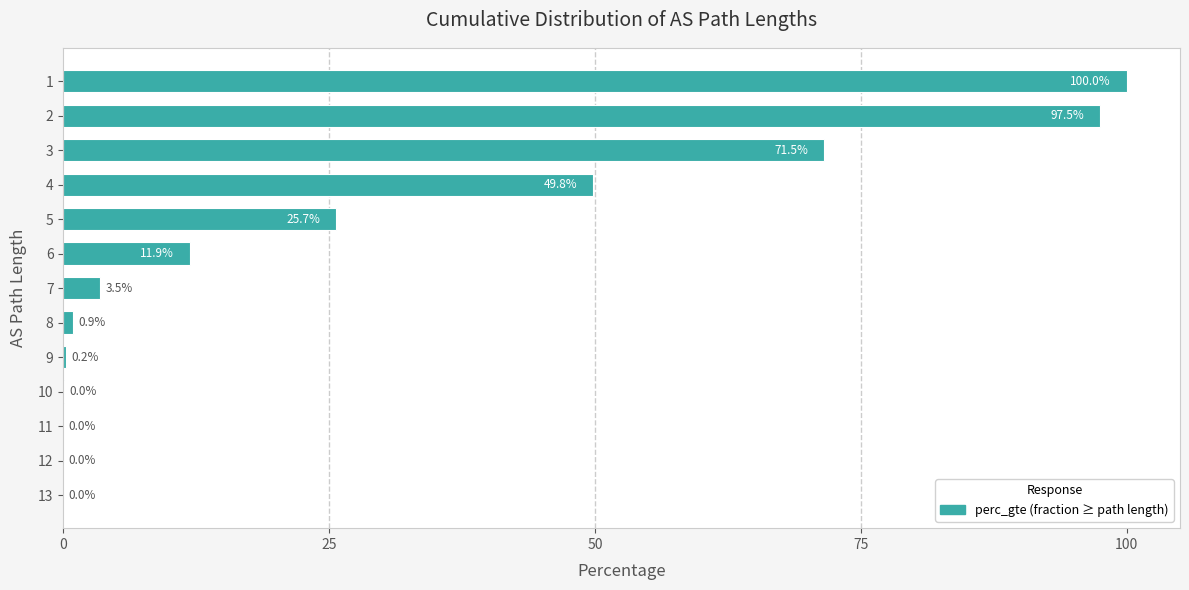

The chart shows a value of 11.9 at 6. True or false?

True